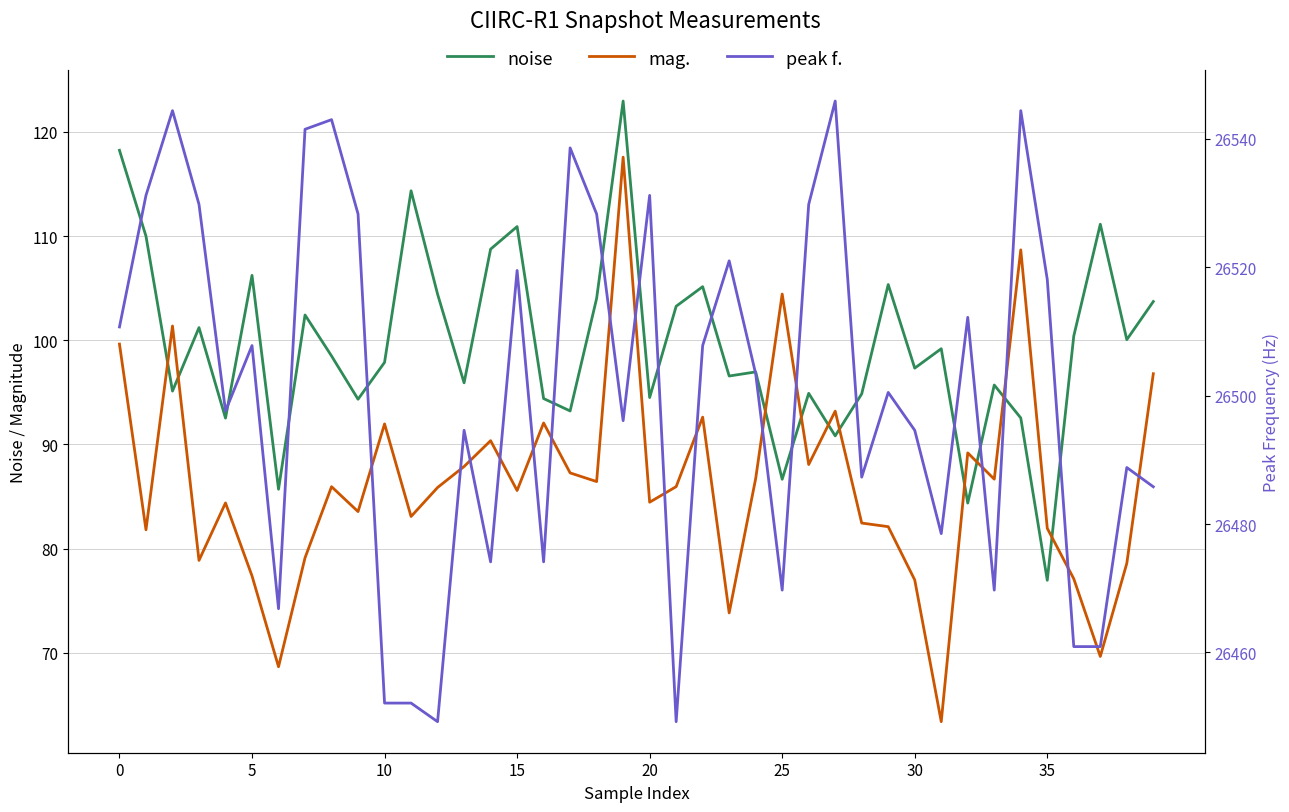

What is the total value across all series at 18?

26718.8